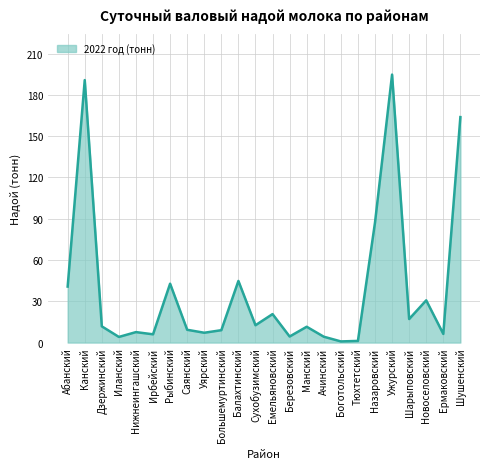

Between Боготольский and Ермаковский, which is larger?

Ермаковский